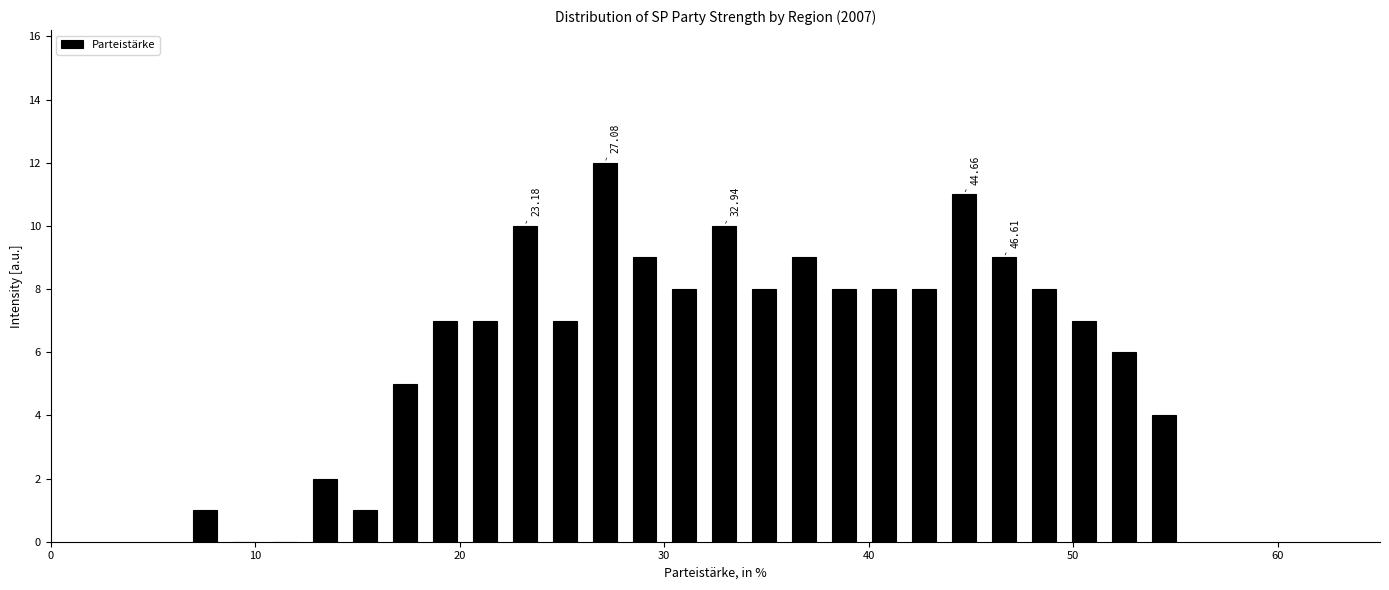

Read against the x-axis, roughly where is the centre of the tallest bar?

27